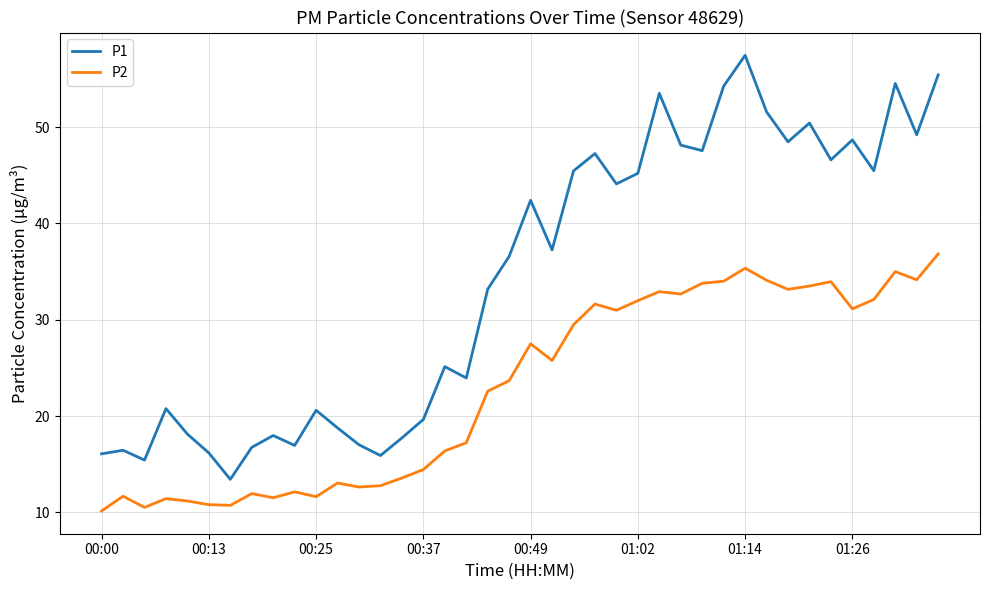

What is the difference between the maximum and minimum values in the P2 series?

26.7